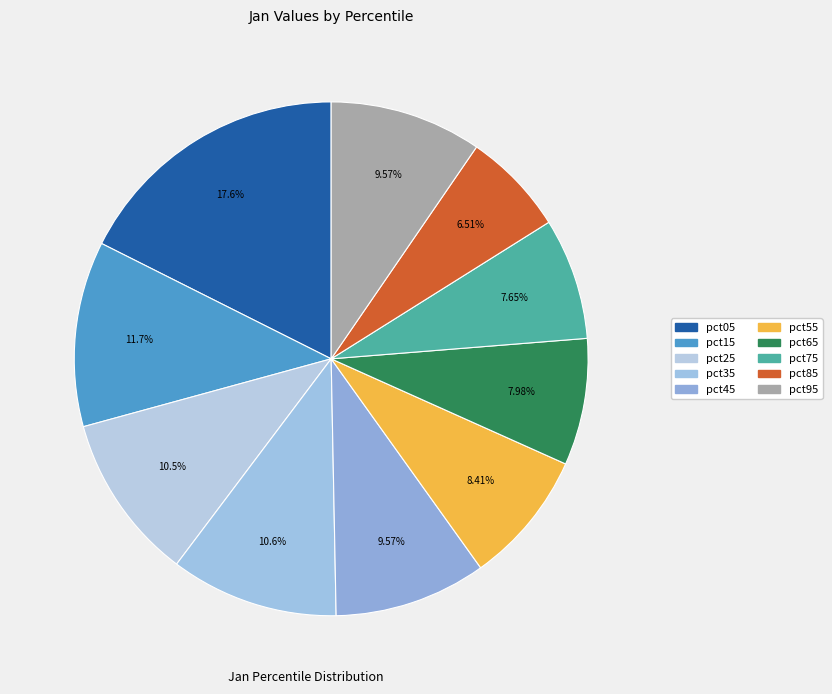

True or false: pct75 accounts for 1% of the total.

False